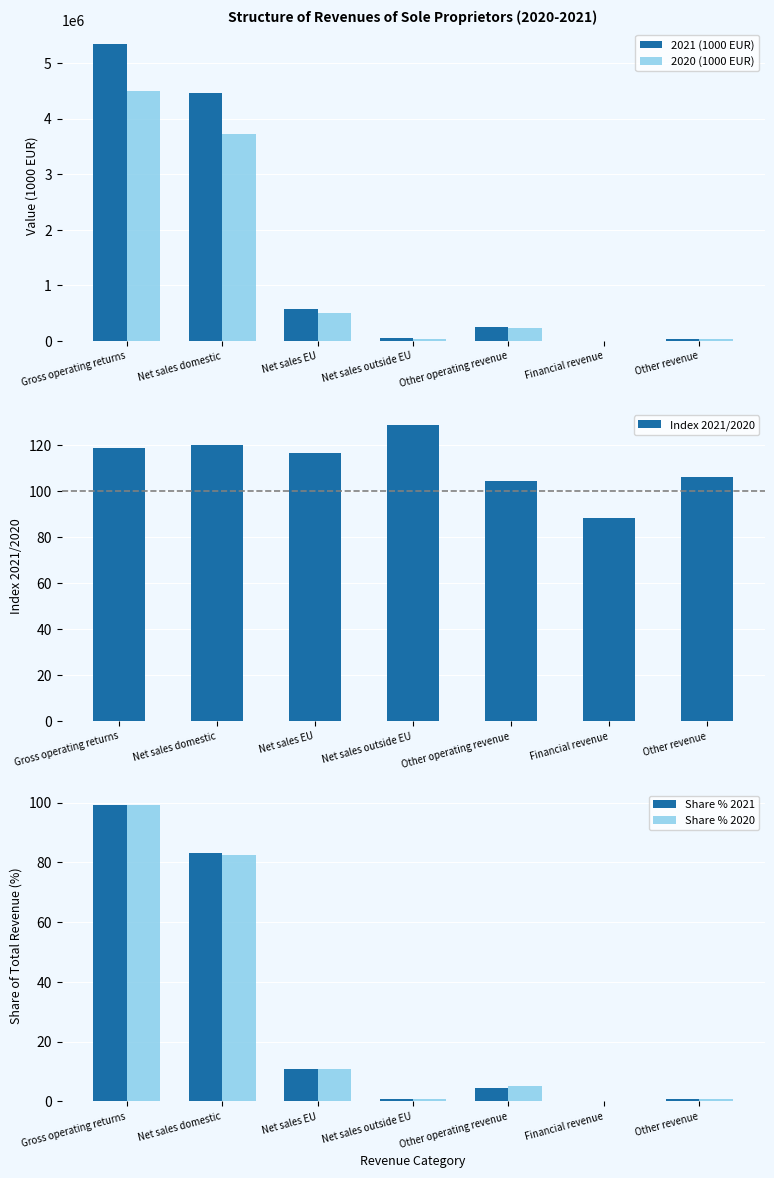

What is the label of the 6th bar from the left?

Financial revenue